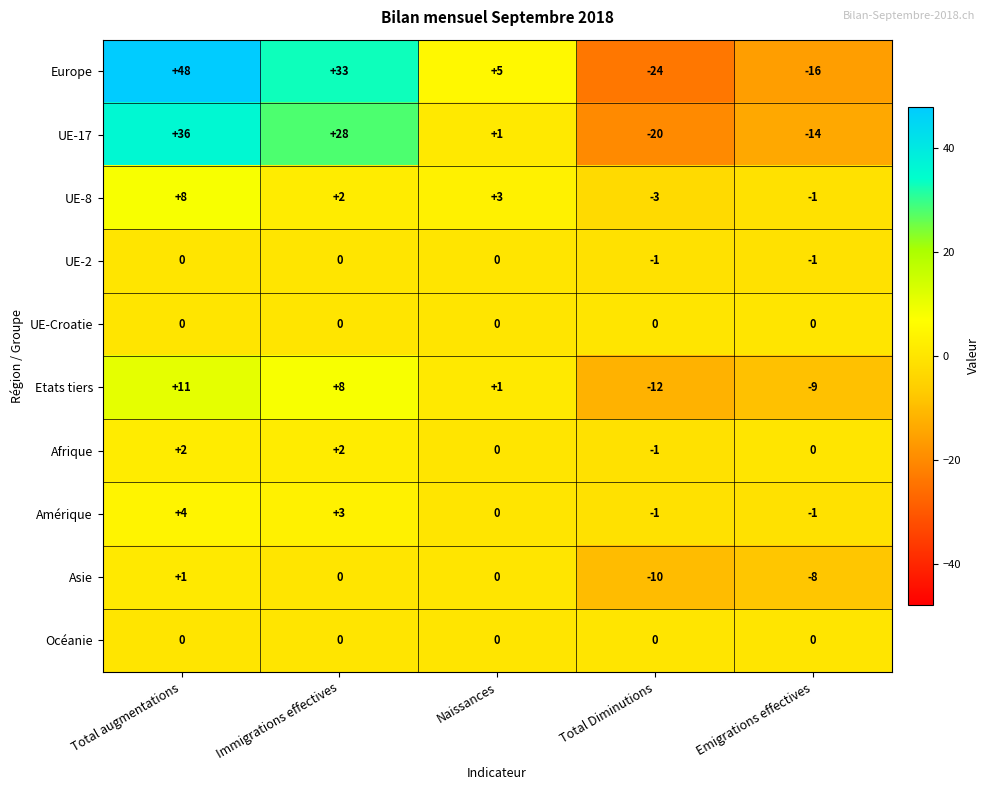

At which category is the sum across all series the highest?

Total augmentations